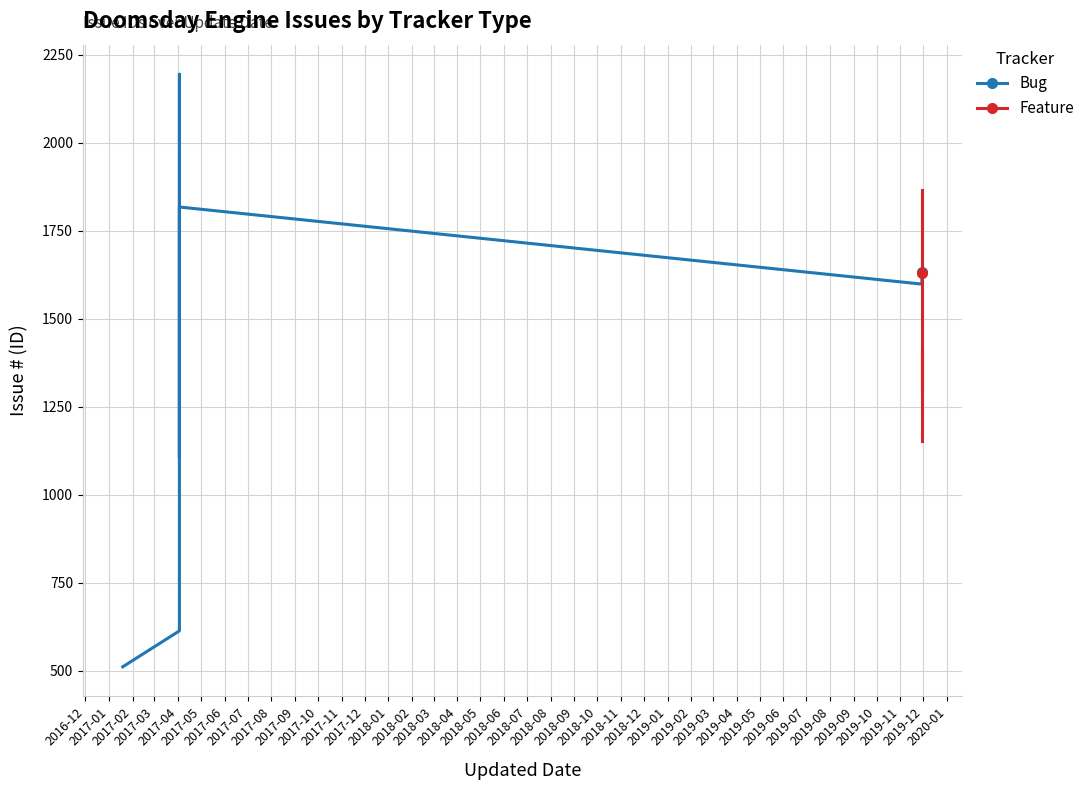

What is the ratio of the value at 2017-06 to the value at 2017-01?

1.3